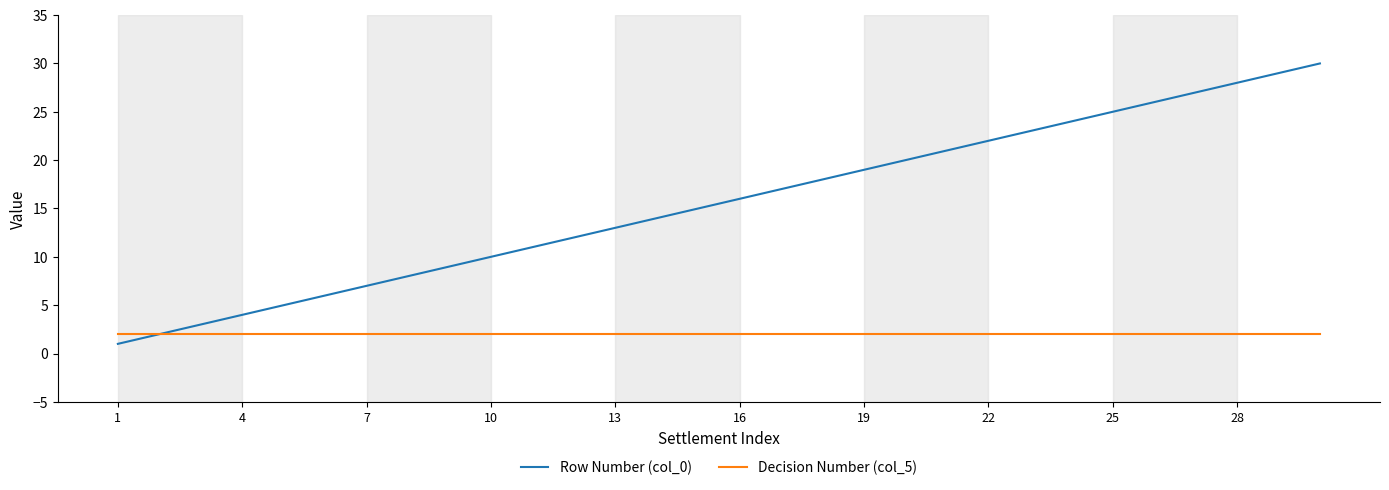

Which series has the largest total across all categories?

Row Number (col_0)